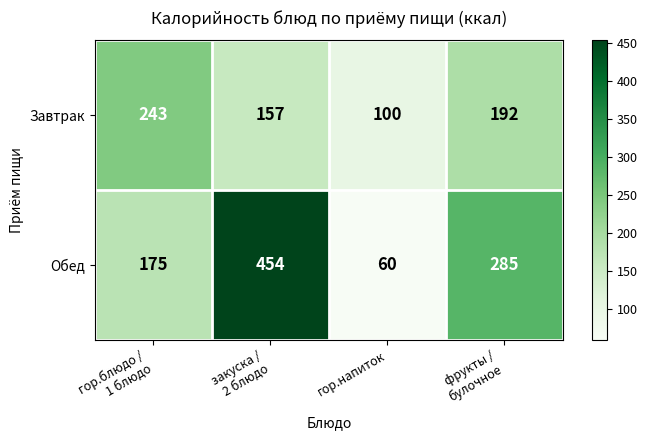

What is the spread (max minus min) of values at гор.напиток?

40